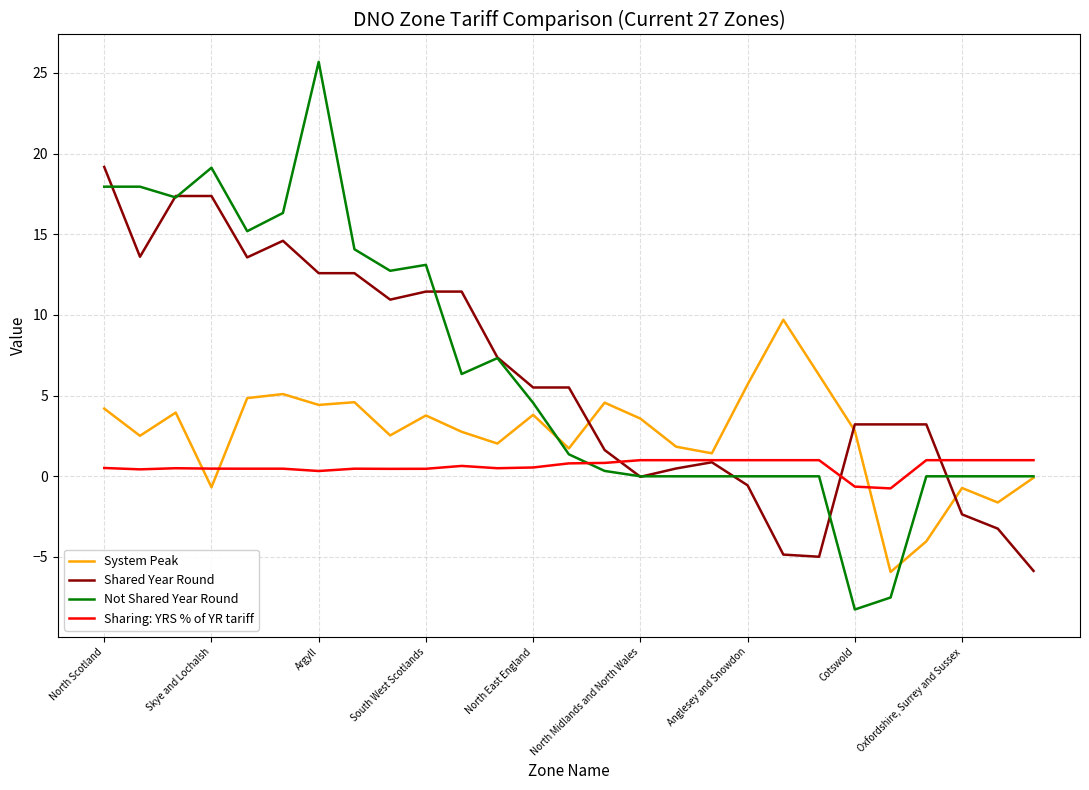

True or false: Shared Year Round and System Peak intersect in this chart.

True